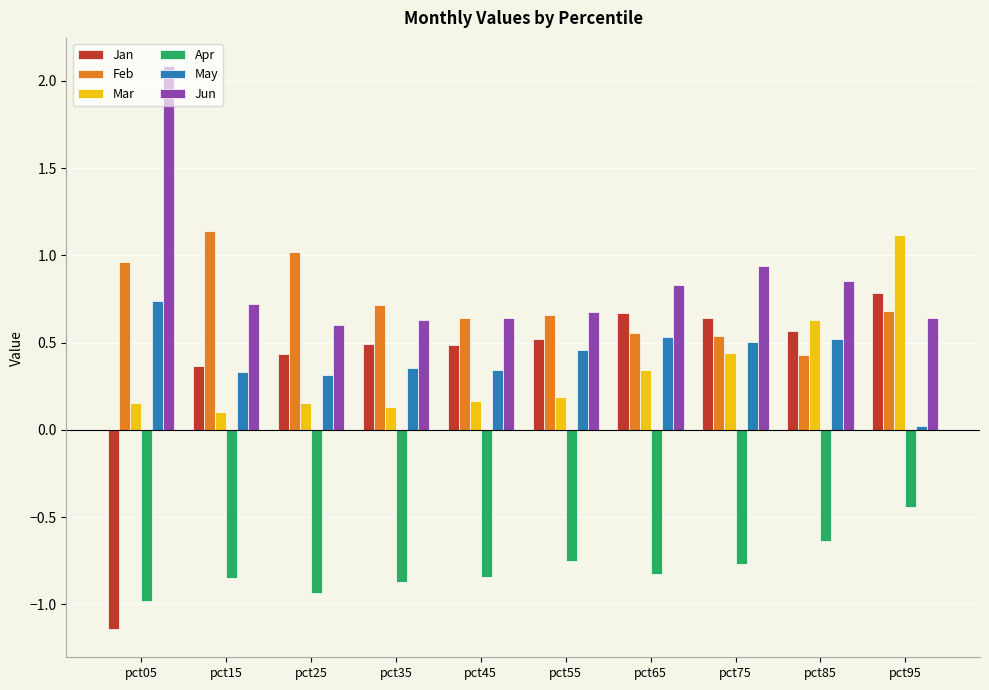

Is the value of Jan at pct75 greater than the value of Mar at pct95?

No